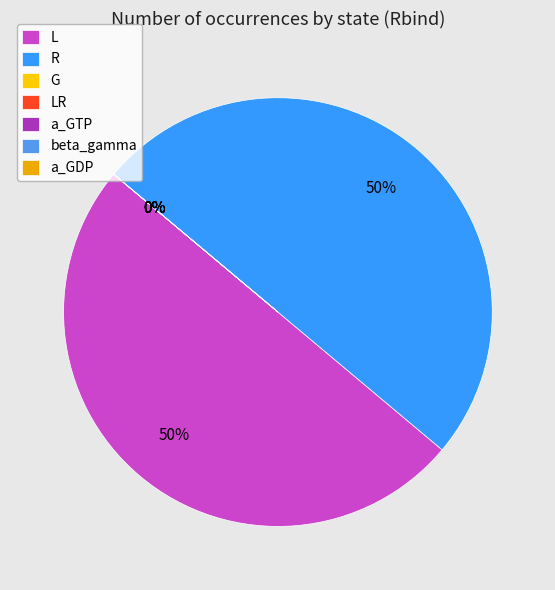

How many slices are in this pie chart?

7